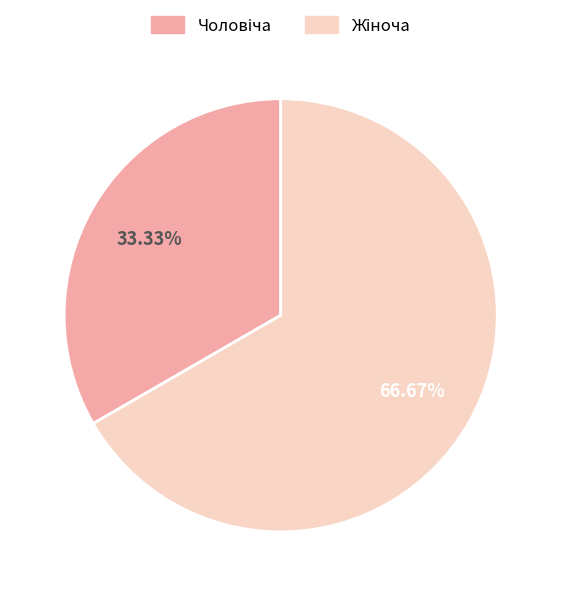

Does any single category account for the majority?

Yes